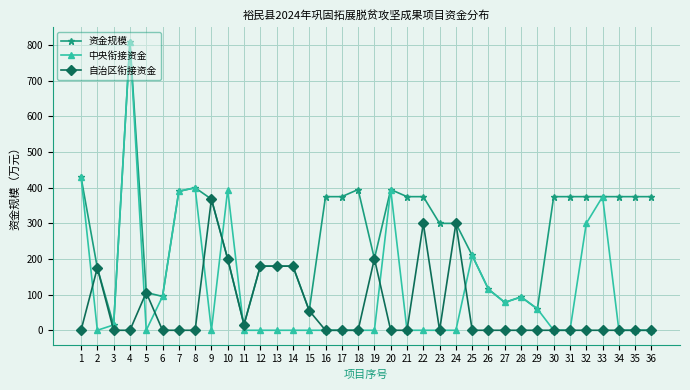

What is the spread (max minus min) of values at 16?

375.0